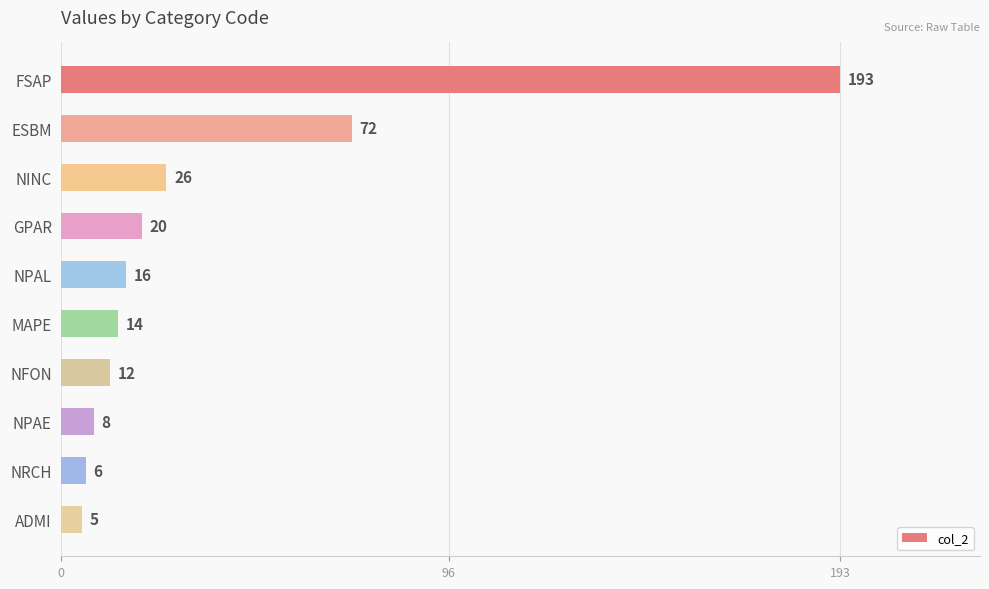

The value at NPAE is 8. True or false?

True